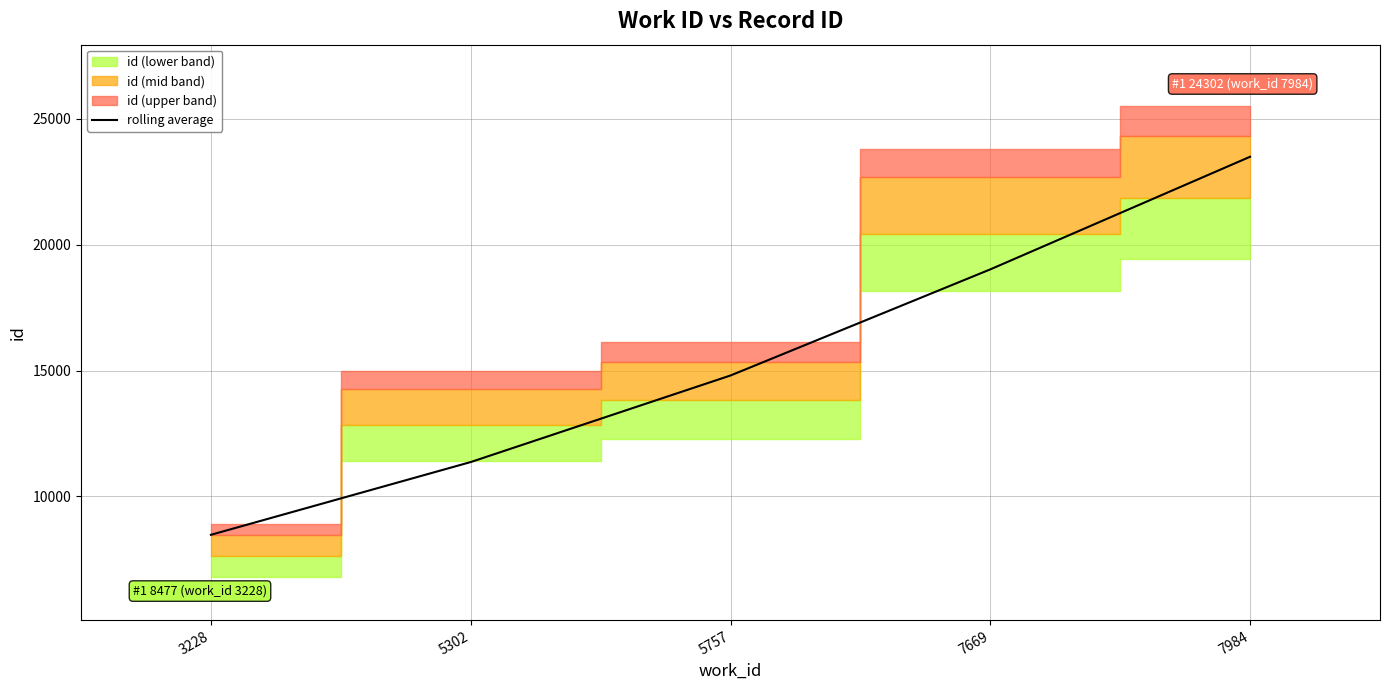

Where does the data first go above 14805?

5757